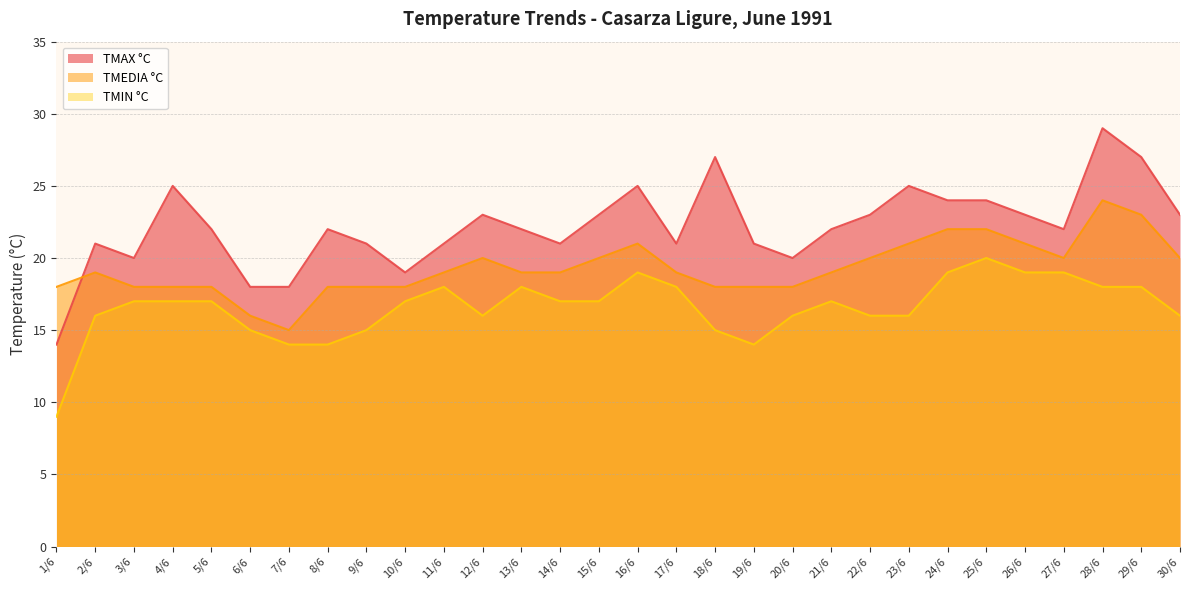

True or false: TMAX °C has a value of 13 at 30/6.

False